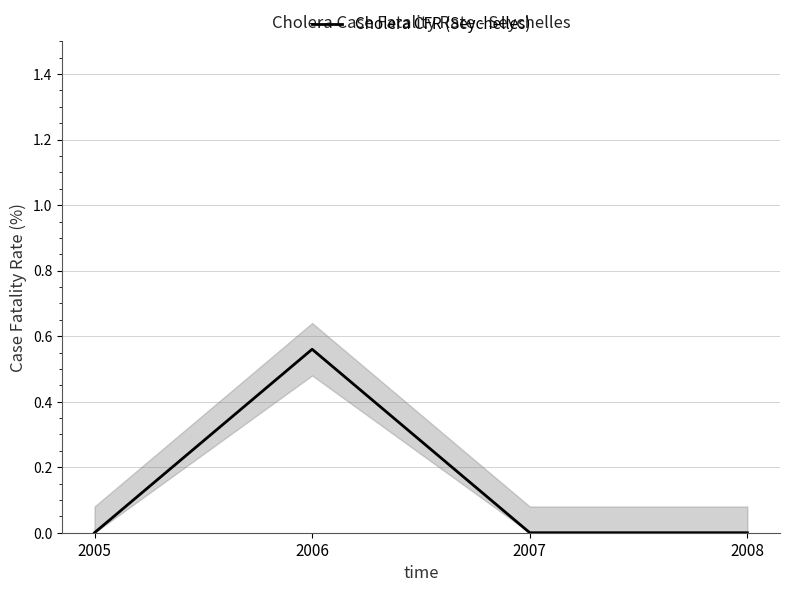

The value at 2005 is -0.3. True or false?

False